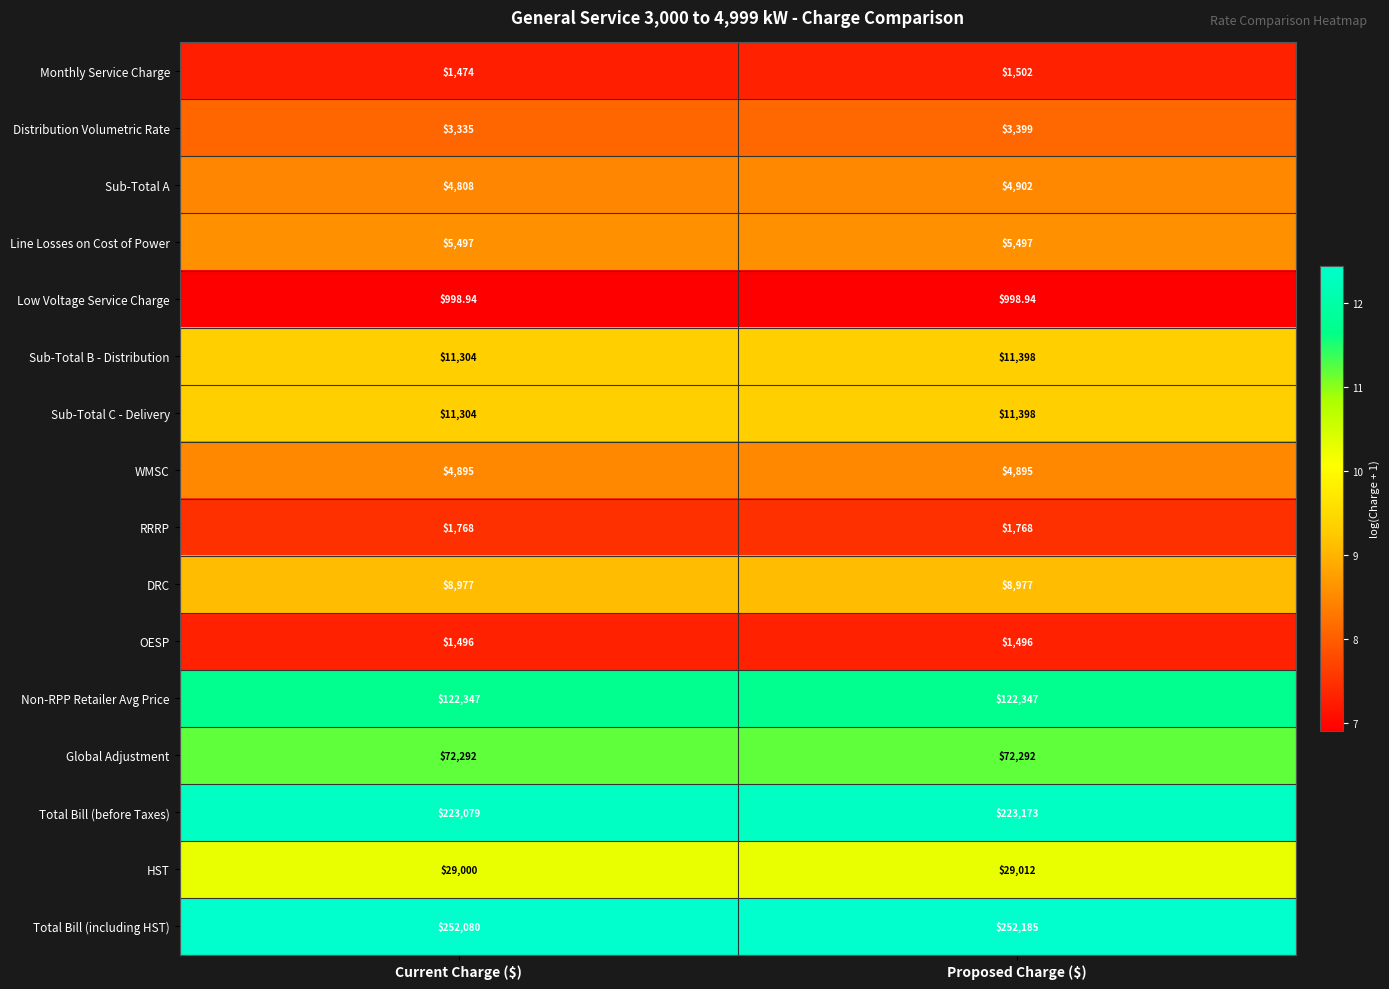

Which label corresponds to the largest value in the chart?

Proposed Charge ($)